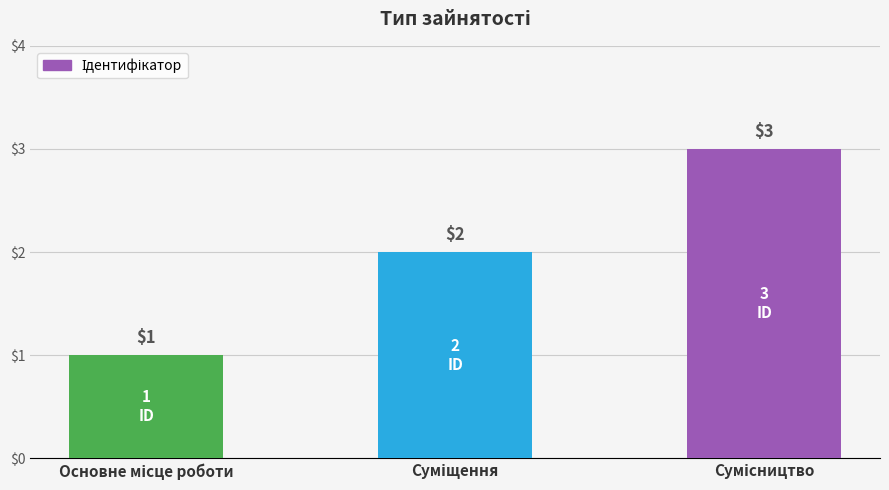

Count the values in the range 1 to 3.

3